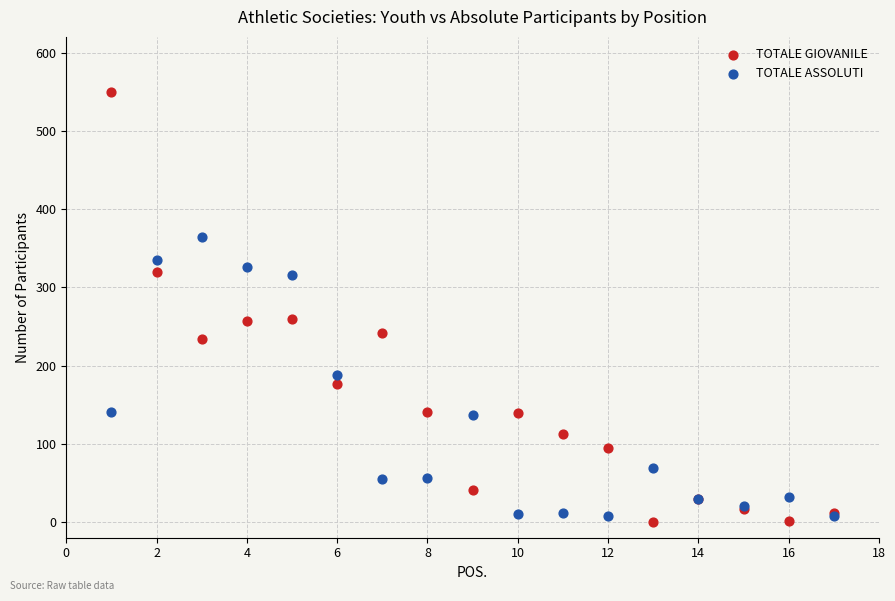

Which series has the widest spread of Y values?

TOTALE GIOVANILE